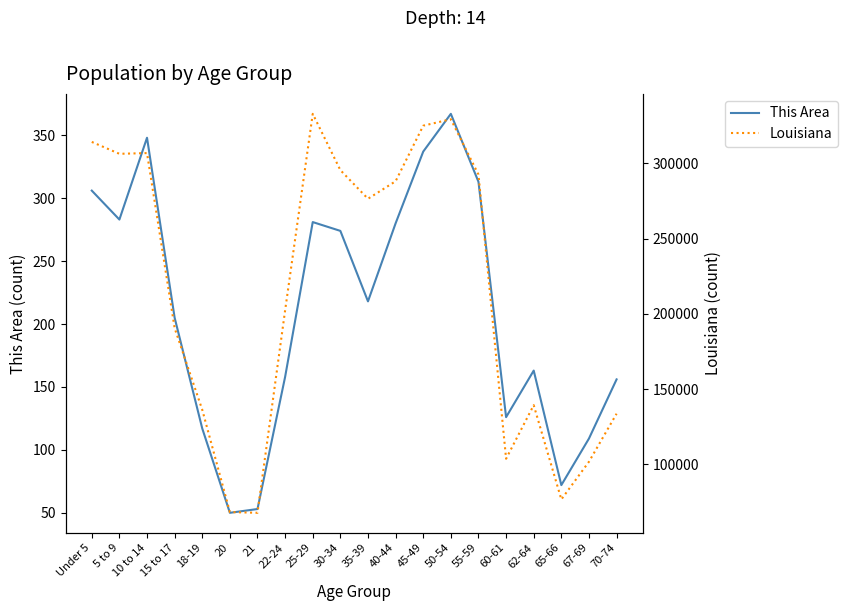

Which has a higher value, 22-24 or 70-74?

22-24